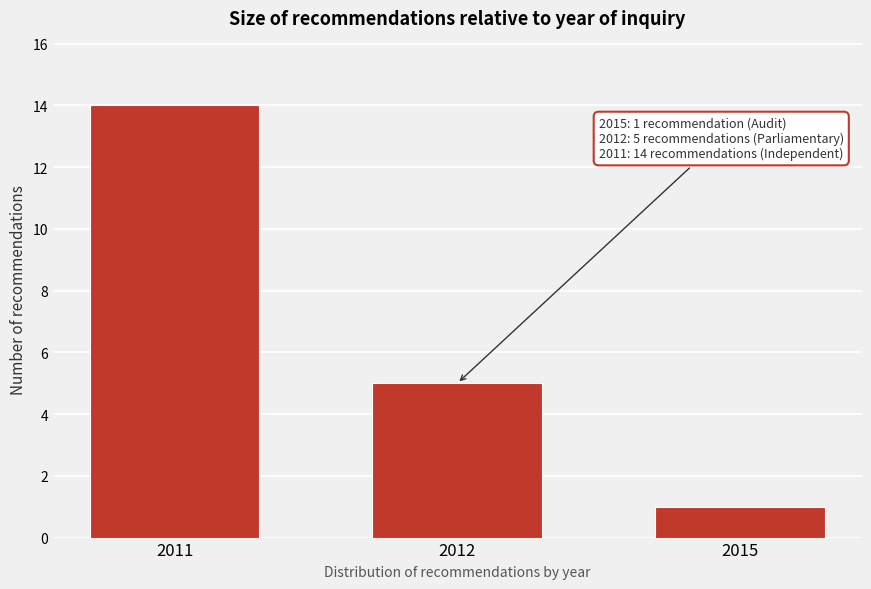

Reading right to left, extract all data points from this chart.

1	5	14